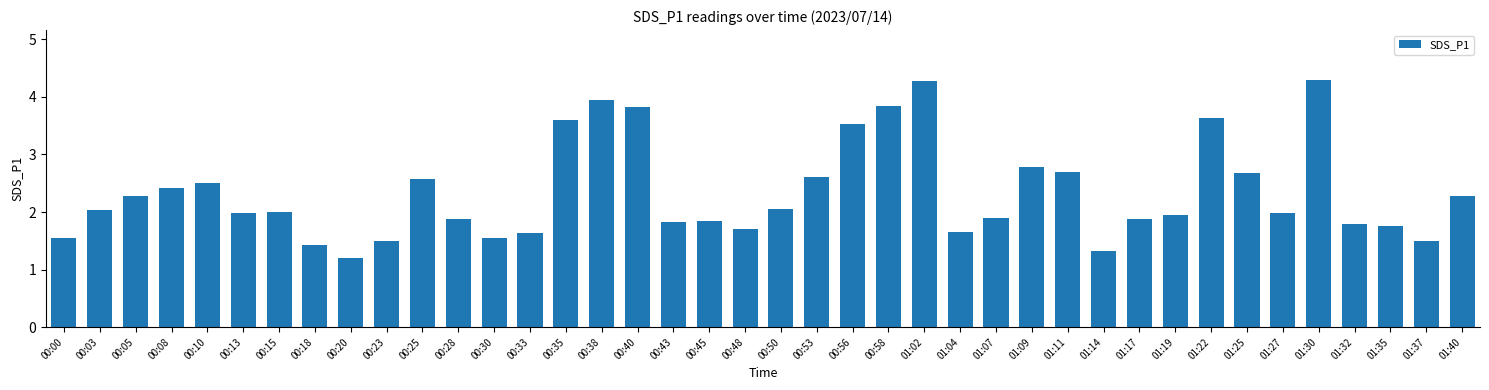

What is the value of the 23rd bar from the left?

3.5